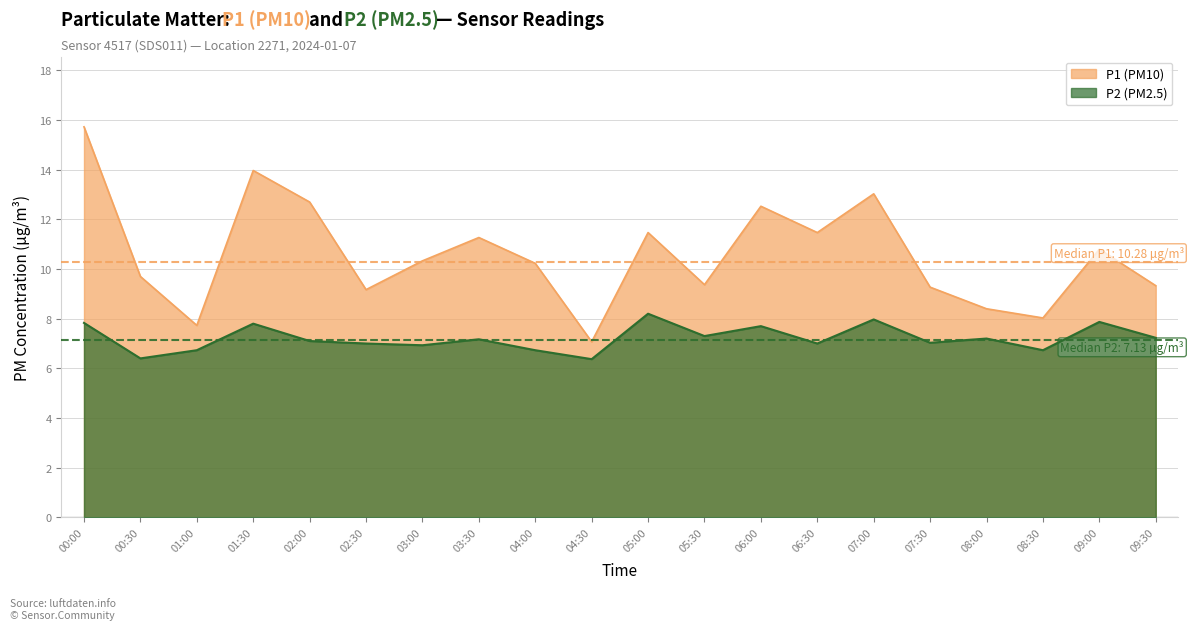

List the labels in order of P2 value, largest first.

05:00, 07:00, 09:00, 00:00, 01:30, 06:00, 05:30, 09:30, 08:00, 03:30, 02:00, 07:30, 02:30, 06:30, 03:00, 01:00, 04:00, 08:30, 00:30, 04:30